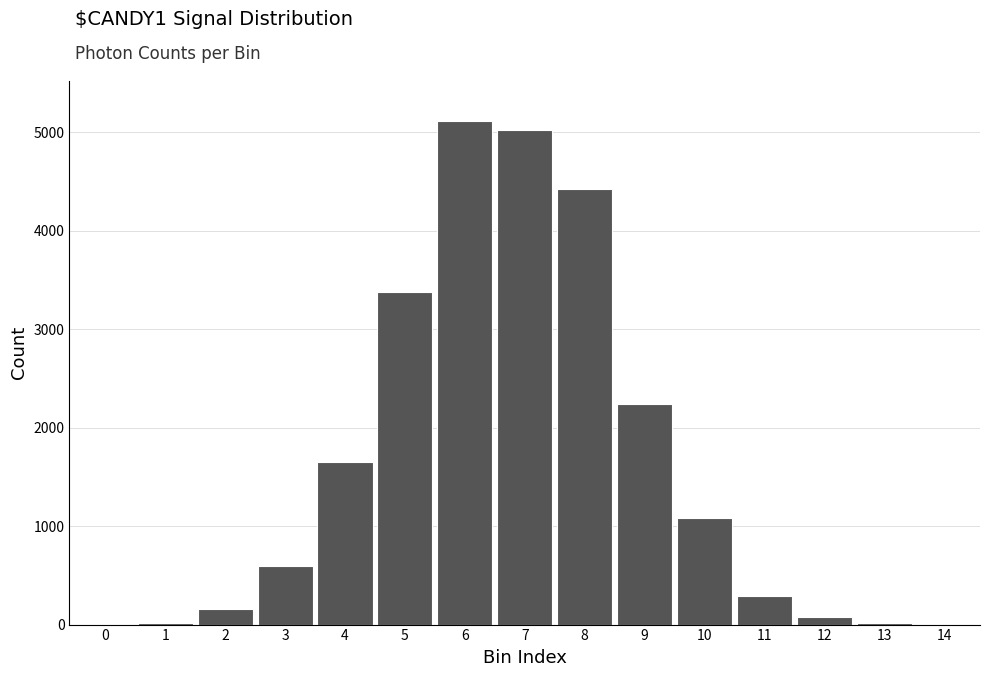

What is the sum of all values?

24077